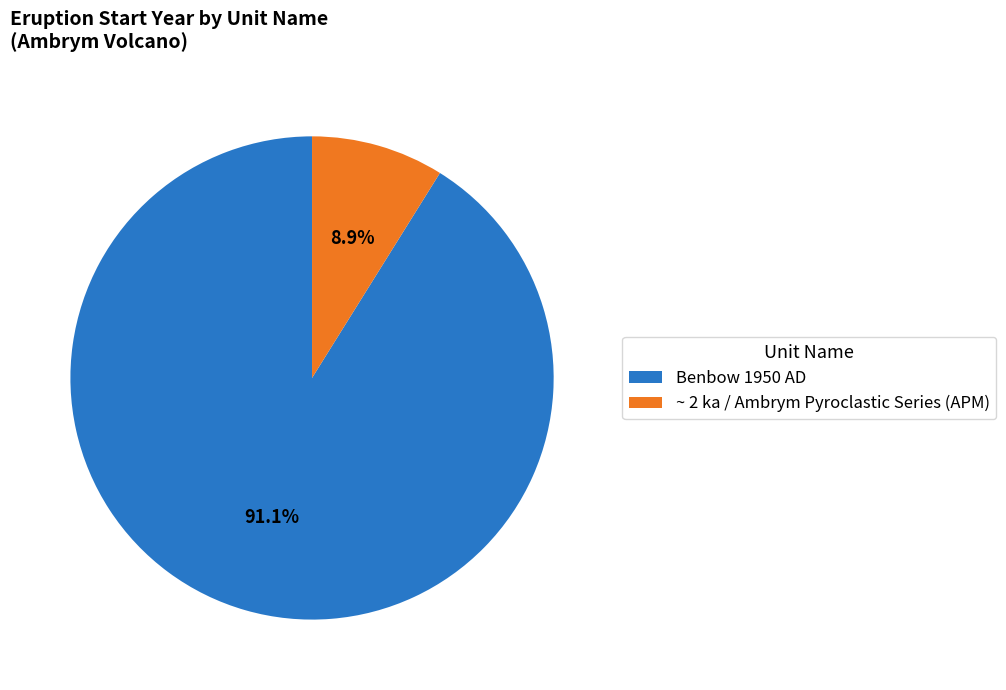

How many slices are in this pie chart?

2